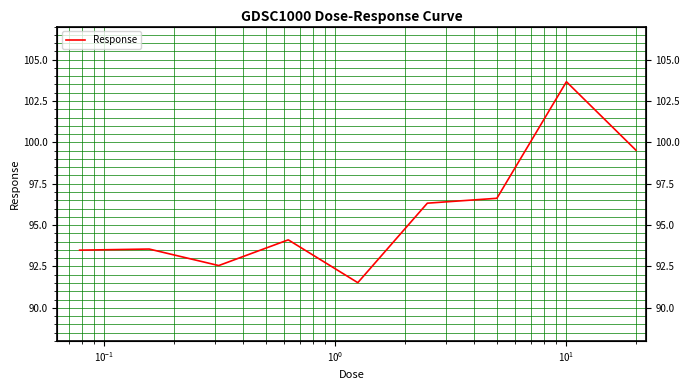

How many points are lower than both their immediate neighbors (excluding endpoints)?

2